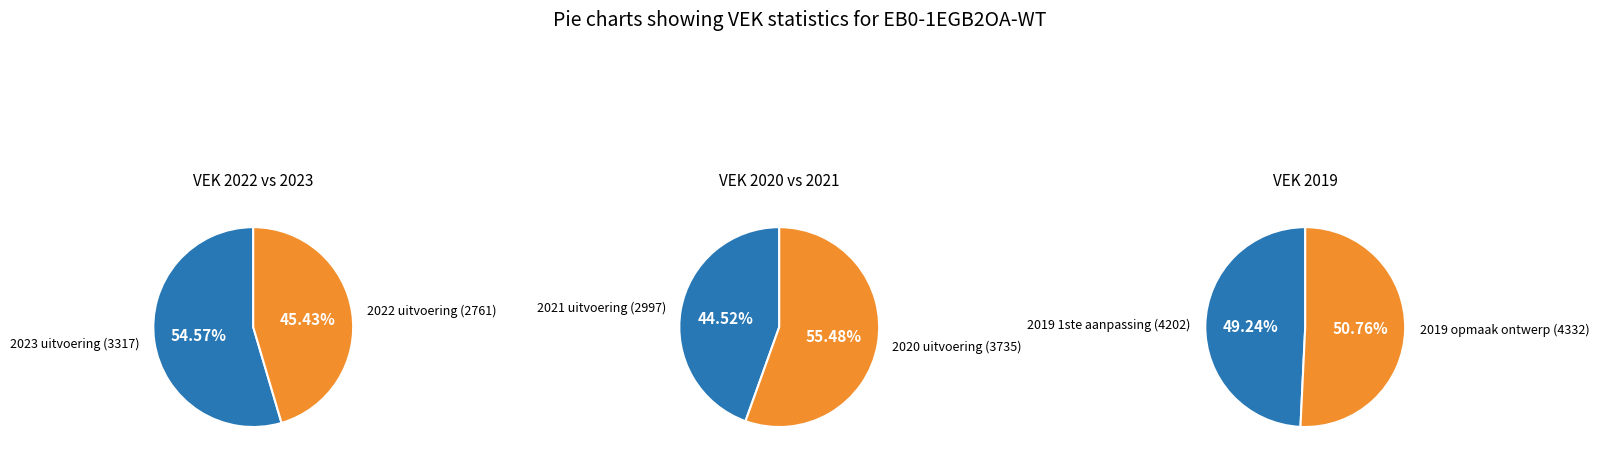

Which has a higher value, 2021 uitvoering or 2020 uitvoering?

2020 uitvoering